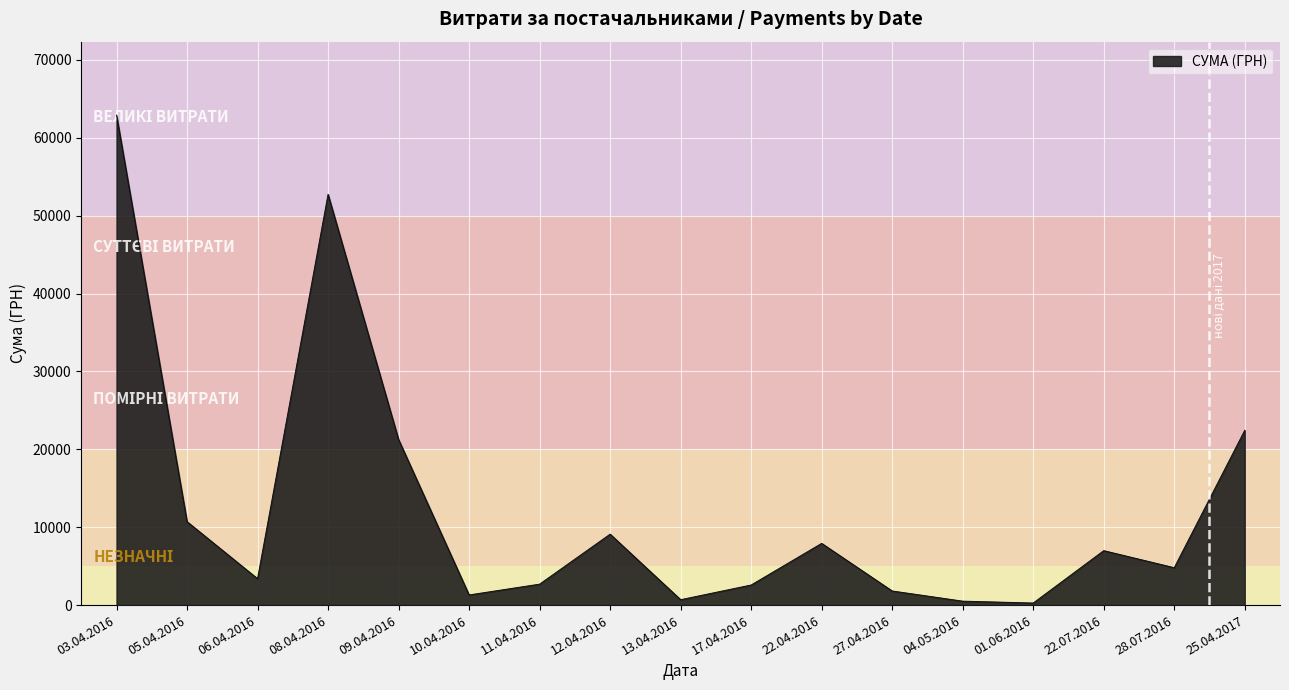

What is the difference between the maximum and minimum values?

62642.0